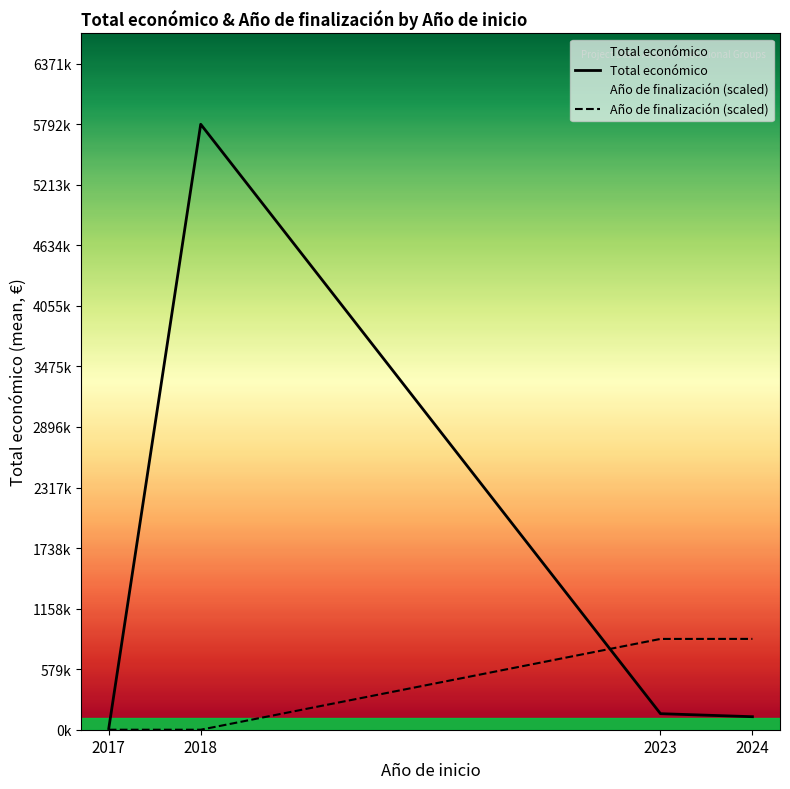

What are all the series names shown in the legend?

Total económico, Año de finalización (scaled)